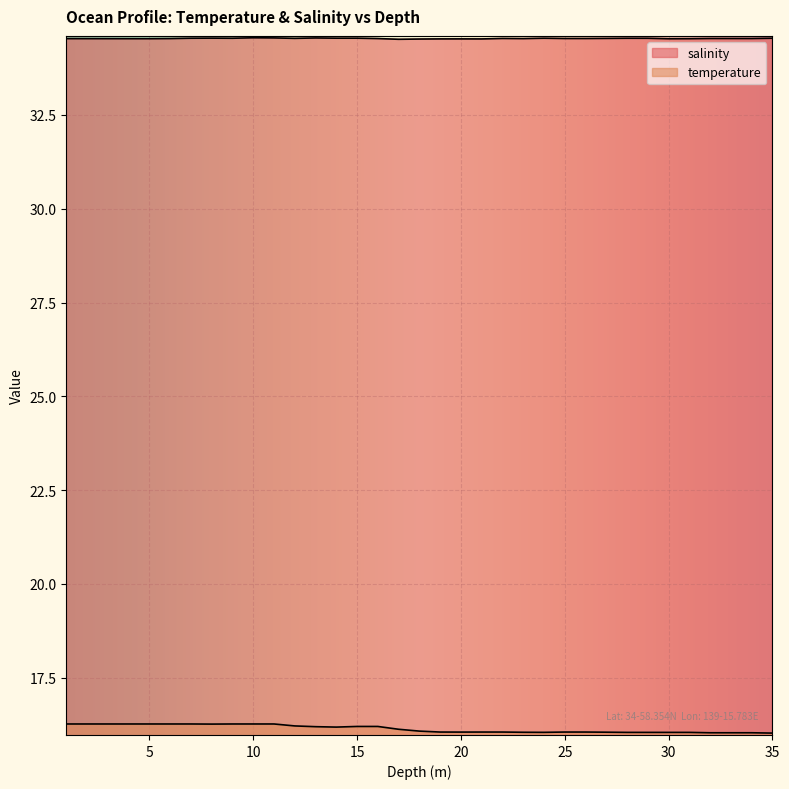

Rank the series at 35.0 from lowest to highest value.

temperature, salinity